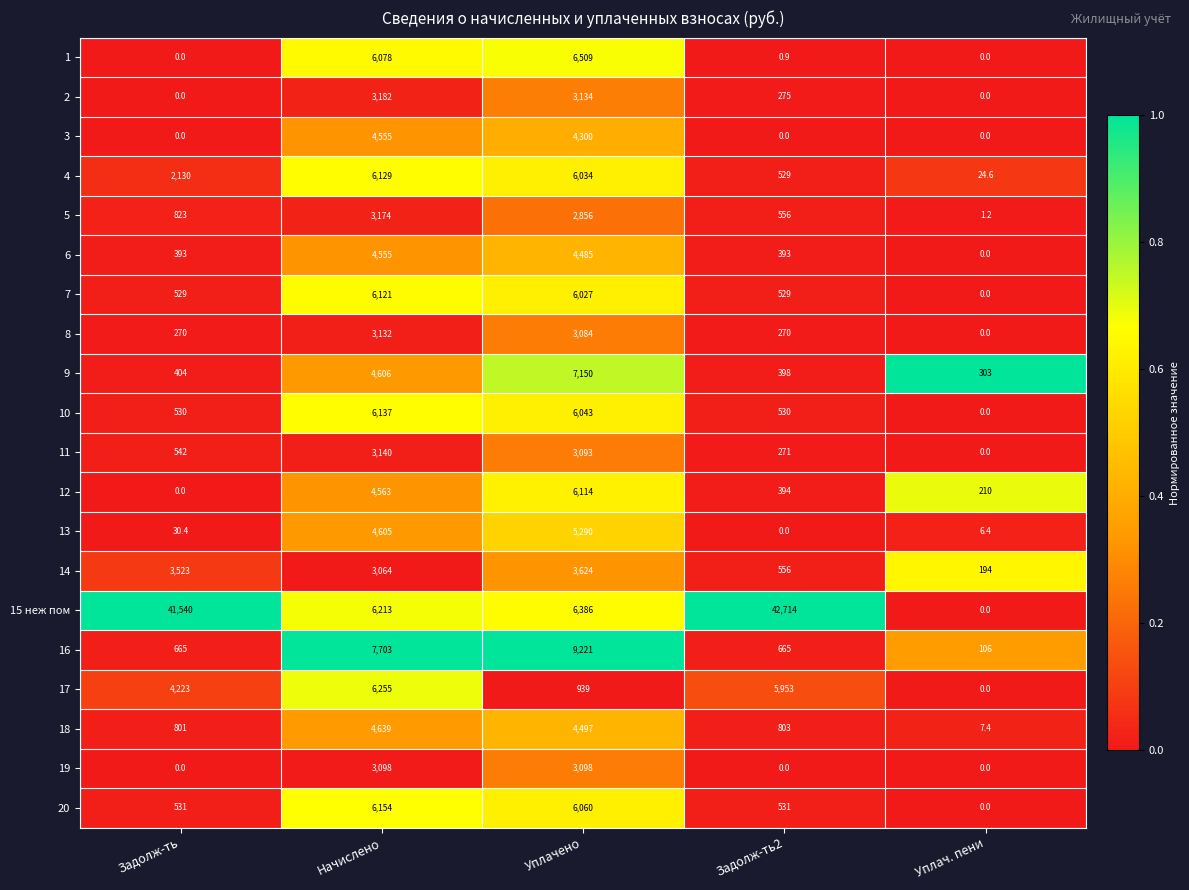

Between Начислено and Задолж-ть2, which series saw the biggest shift?

15 неж пом